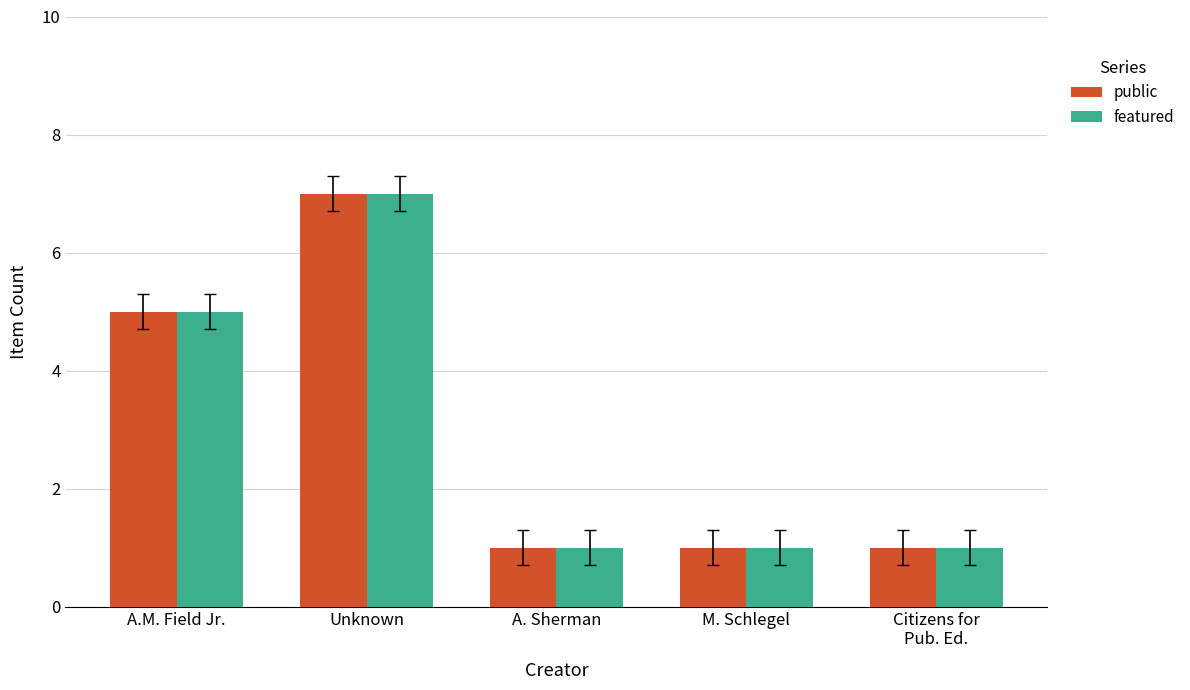

What is the average value of the featured series?

3